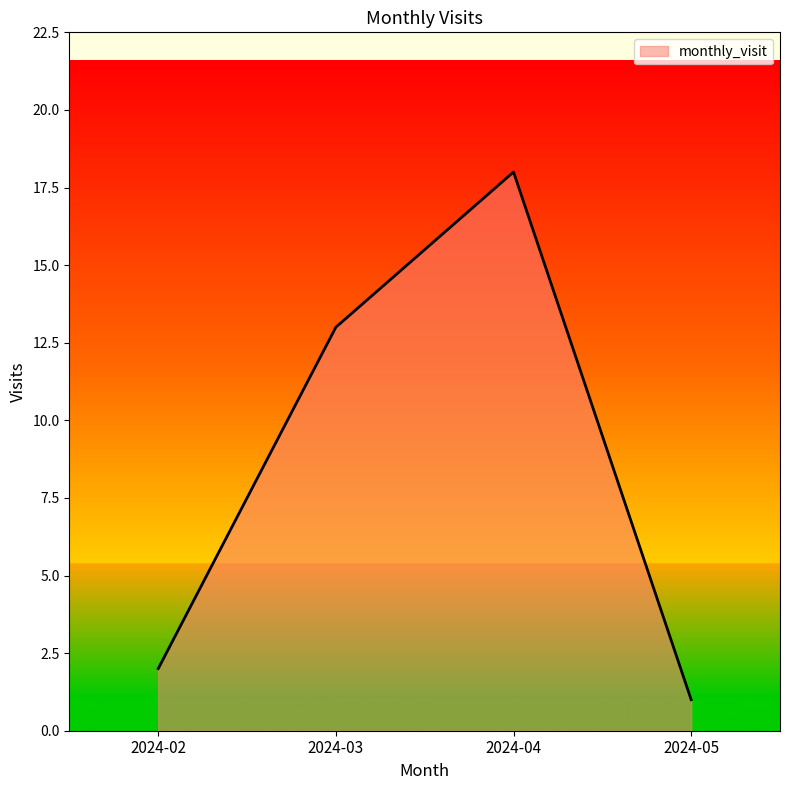

Which has a higher value, 2024-02 or 2024-04?

2024-04